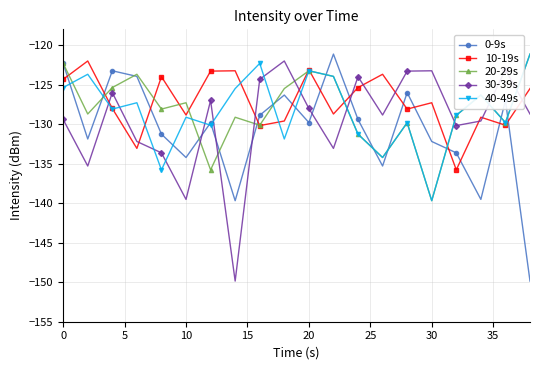

What is the average value of the 10-19s series?

-127.2